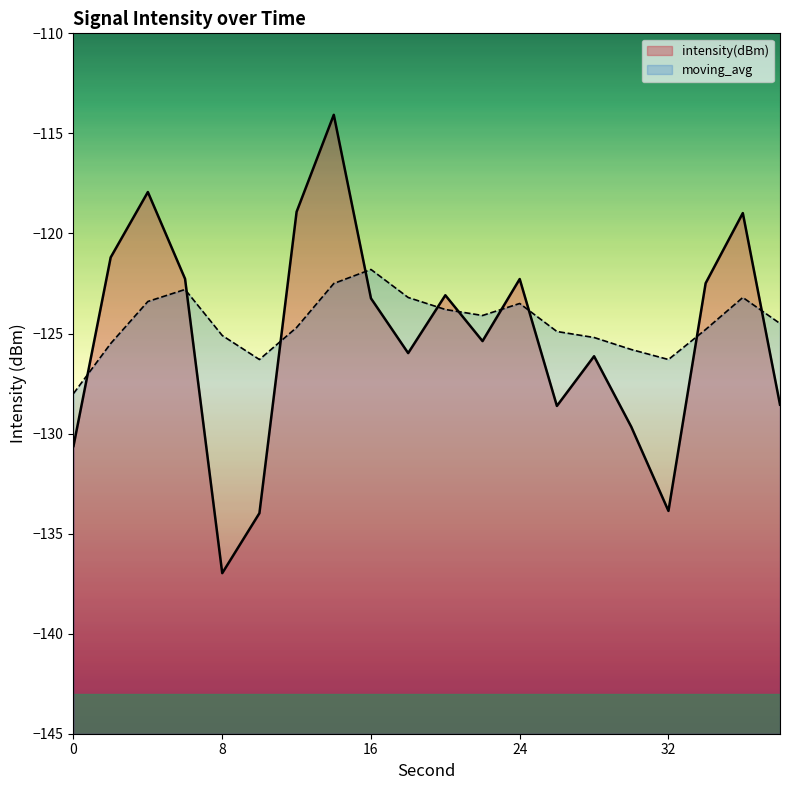

Rank the series by their maximum value, from lowest to highest.

moving_avg, intensity(dBm)